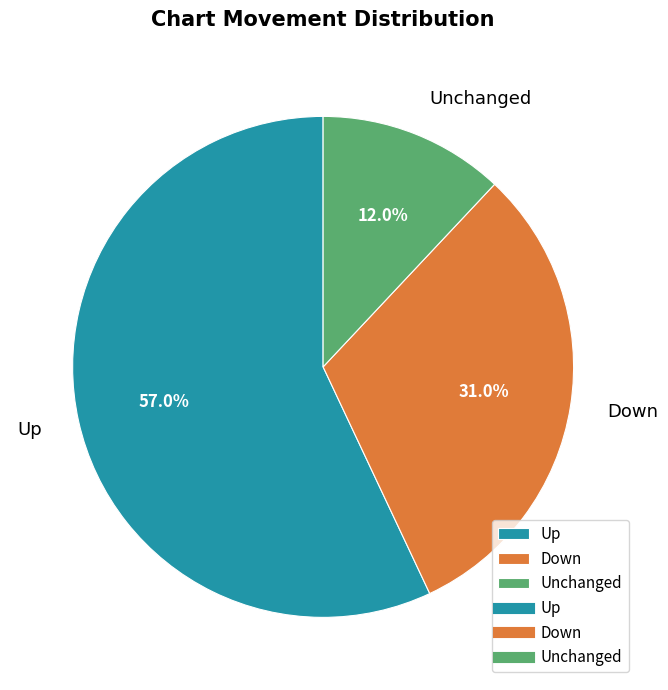

Which category has the smallest portion of the pie?

Unchanged